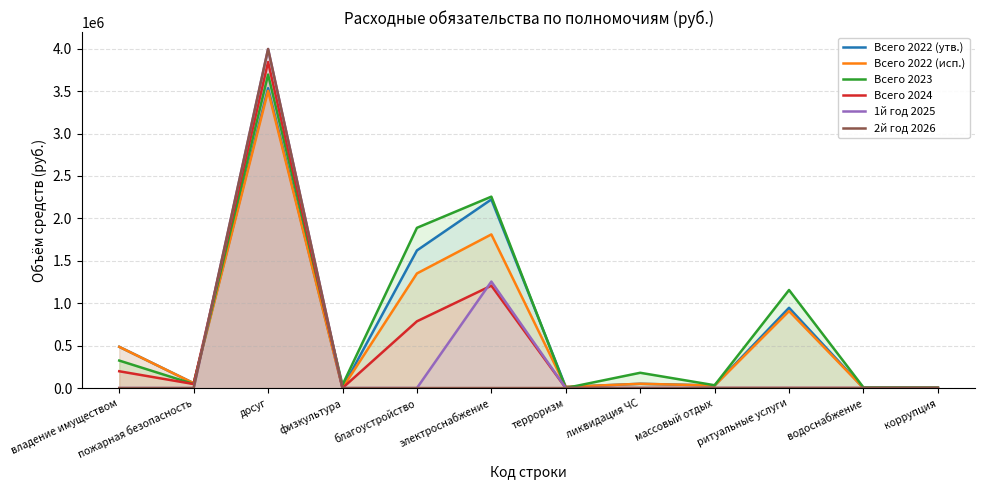

What is the value of the 1й год 2025 point at the 3rd from the left?

3996600